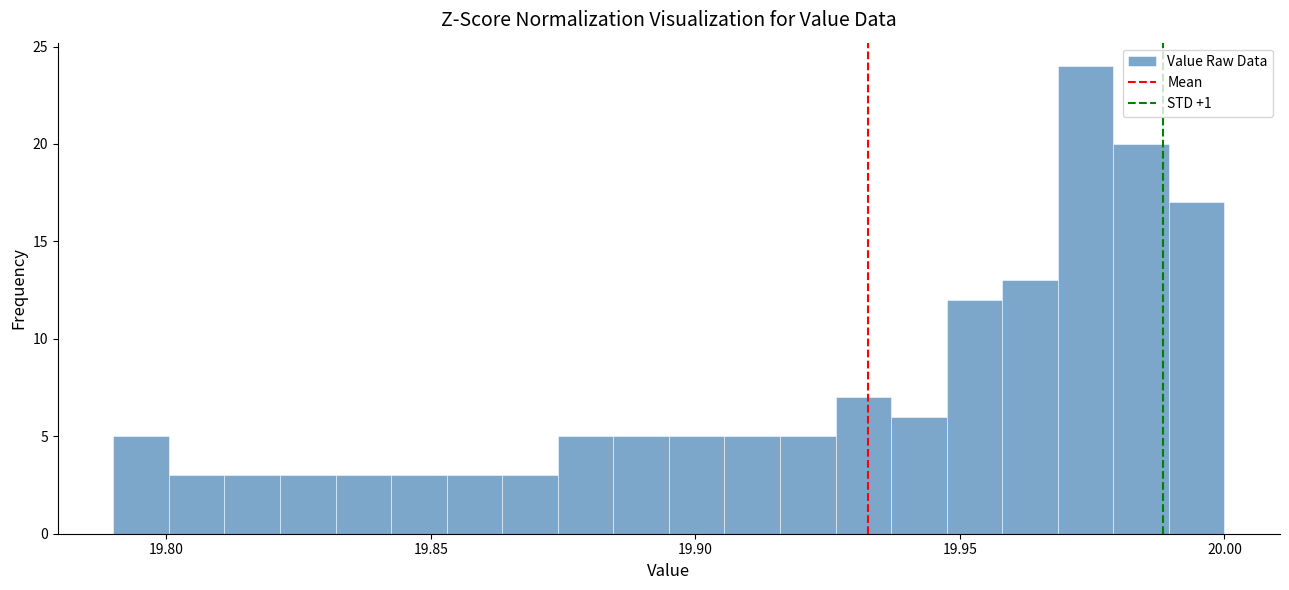

Read against the x-axis, roughly where is the centre of the tallest bar?

19.975